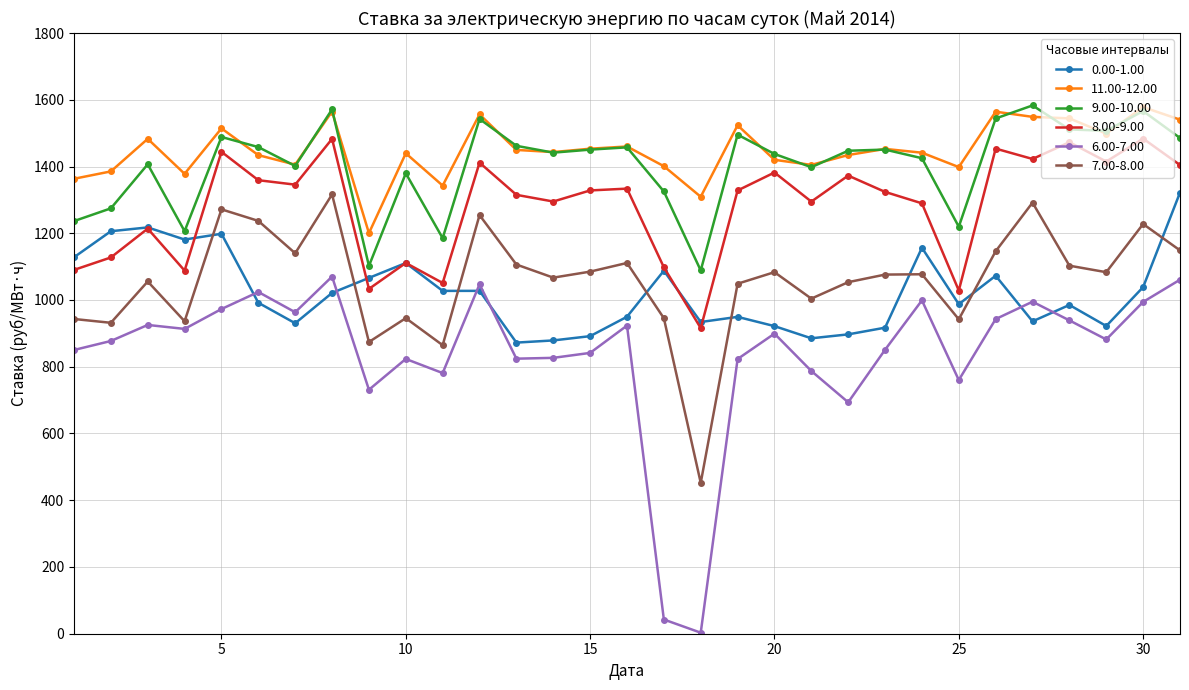

Does the chart display data point markers on the line(s)?

Yes